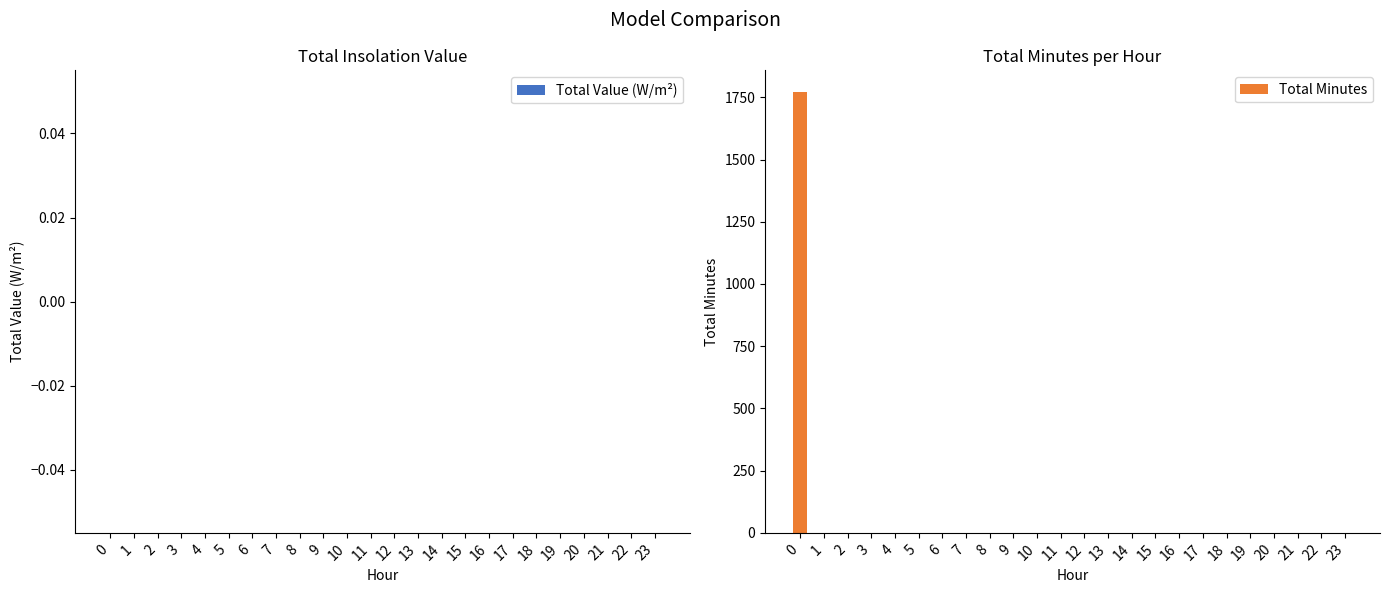

Reading left to right, list all the values displayed in this chart.

0=1770	1=0	2=0	3=0	4=0	5=0	6=0	7=0	8=0	9=0	10=0	11=0	12=0	13=0	14=0	15=0	16=0	17=0	18=0	19=0	20=0	21=0	22=0	23=0